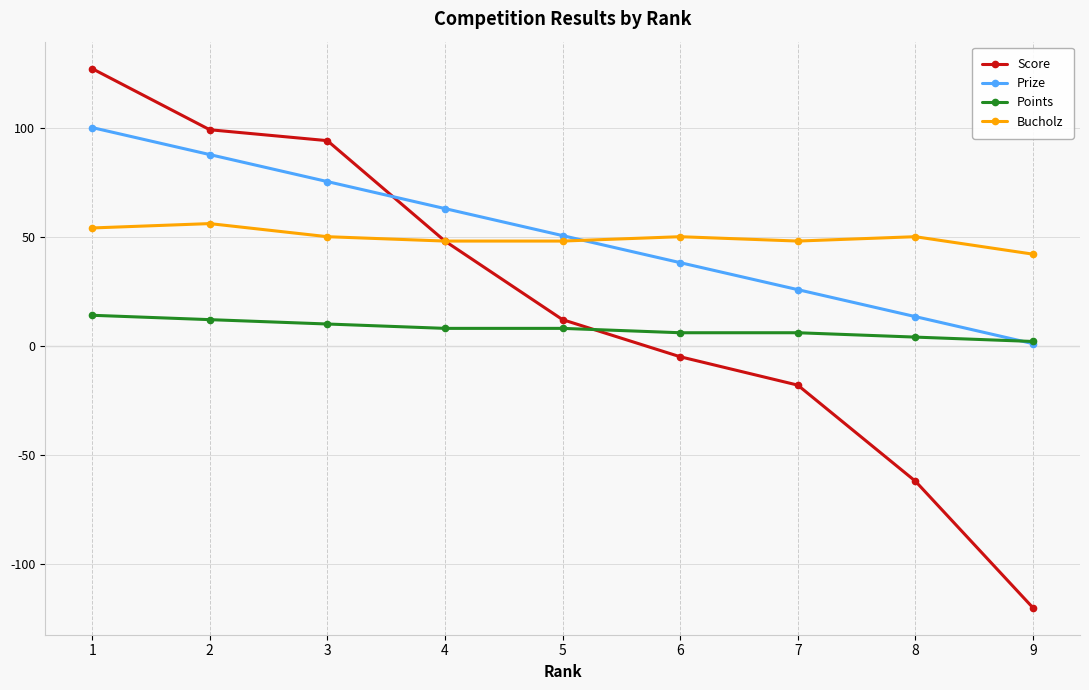

What is the difference between the highest and lowest values at 1?

113.0